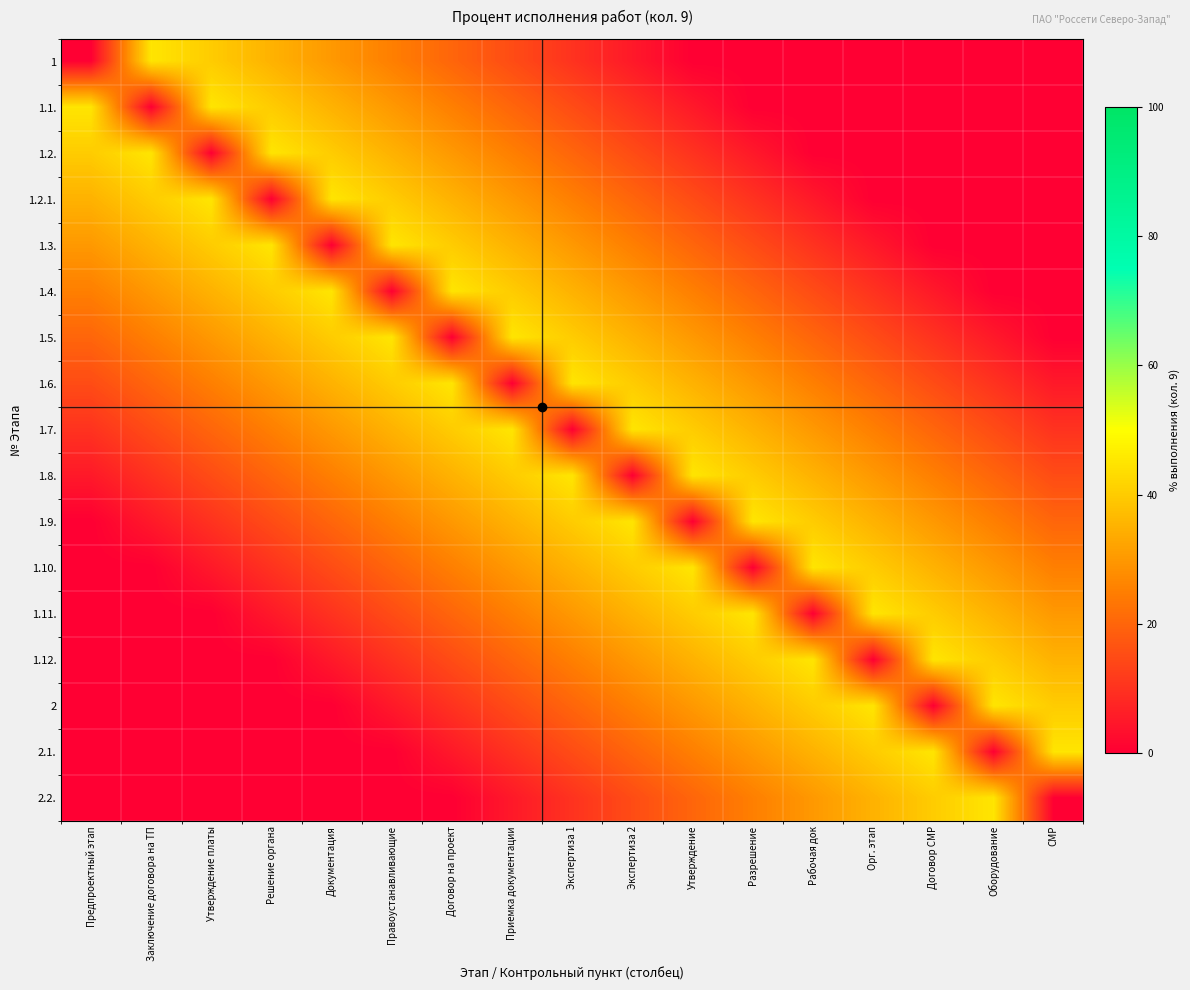

Which has a higher value, Предпроектный этап or Заключение договора на ТП?

Заключение договора на ТП